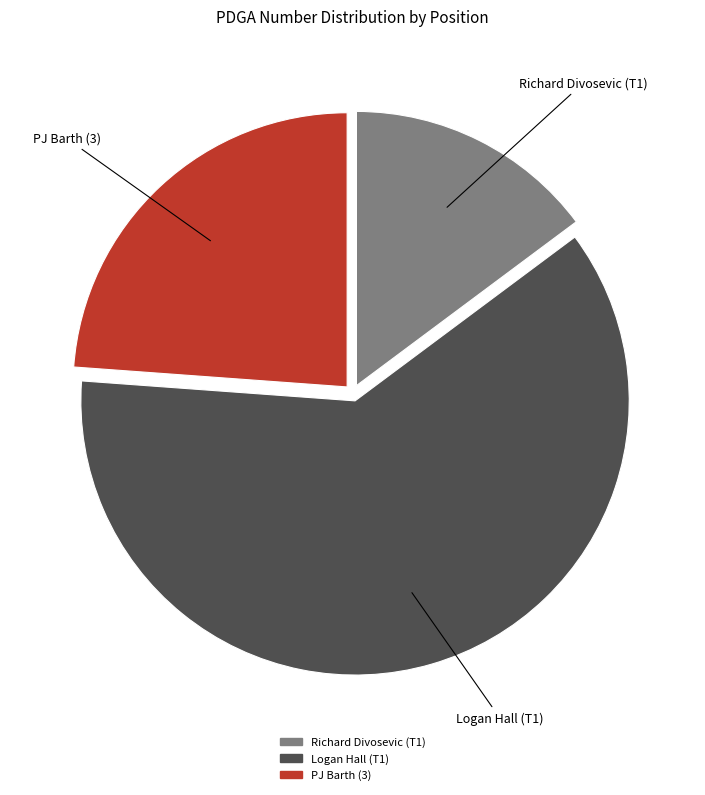

Is the sum of Logan Hall (T1) and PJ Barth (3) greater than half?

Yes